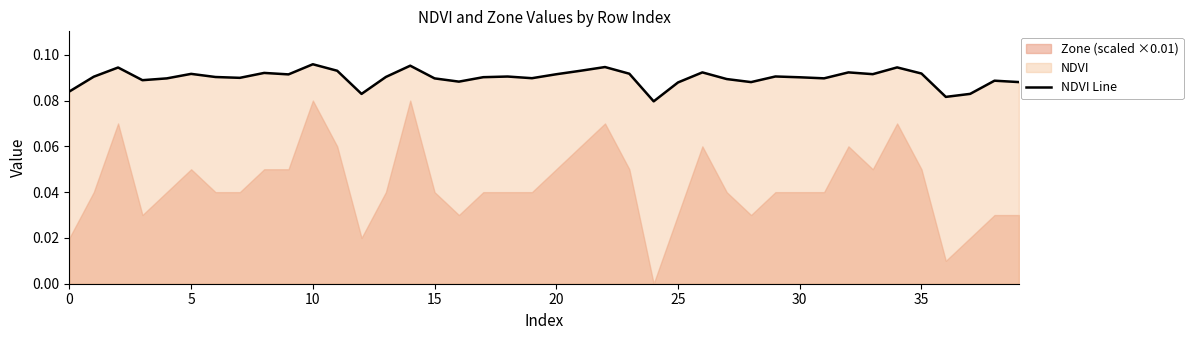

Reading right to left, list all the values displayed in this chart.

0.1	0.1	0.1	0.1	0.1	0.1	0.1	0.1	0.1	0.1	0.1	0.1	0.1	0.1	0.1	0.1	0.1	0.1	0.1	0.1	0.1	0.1	0.1	0.1	0.1	0.1	0.1	0.1	0.1	0.1	0.1	0.1	0.1	0.1	0.1	0.1	0.1	0.1	0.1	0.1